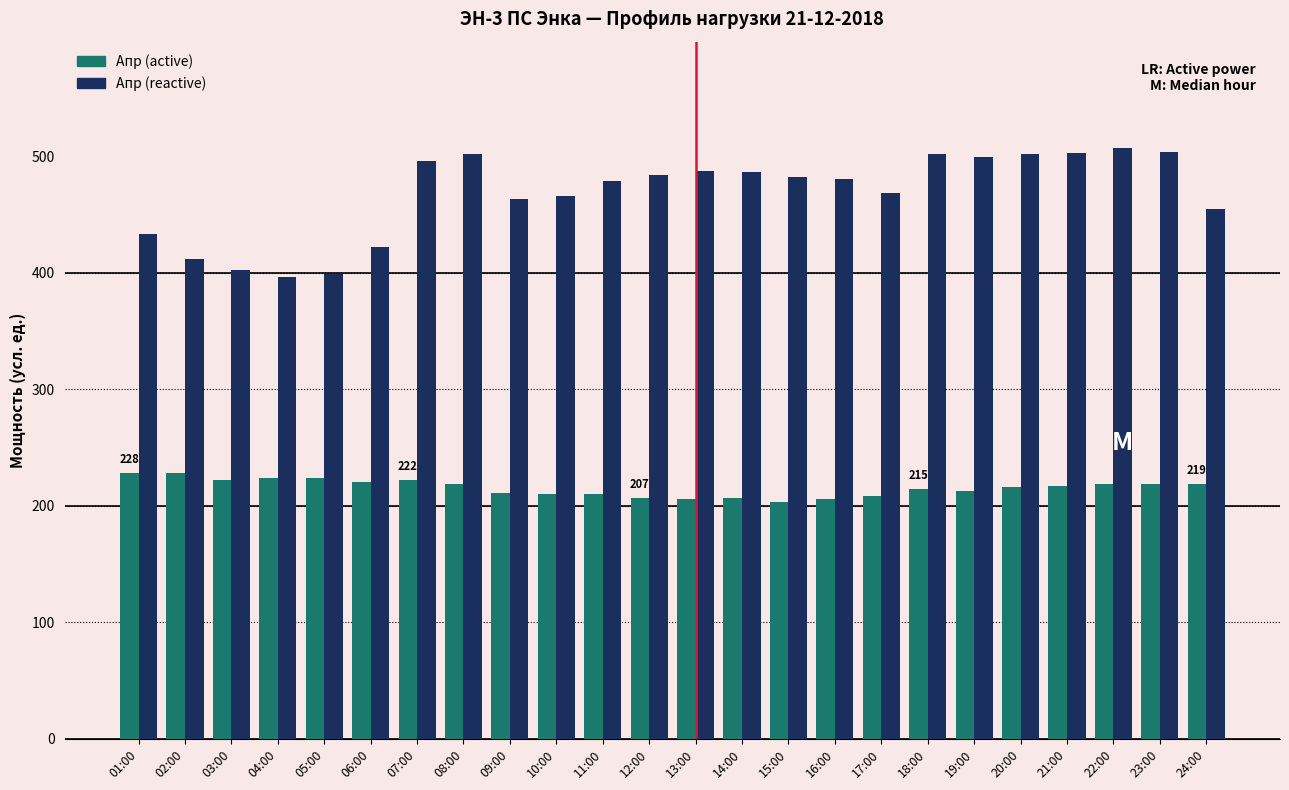

What is the maximum value shown in the chart?

507.0